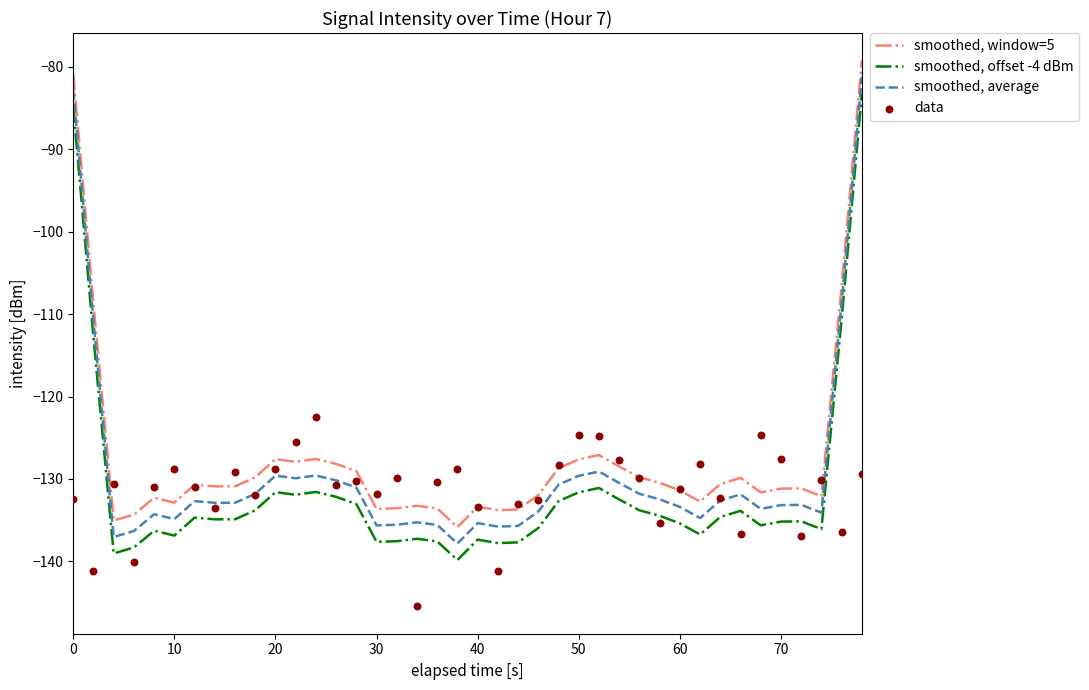

Which series has the largest Y range (max minus min)?

smoothed, window=5